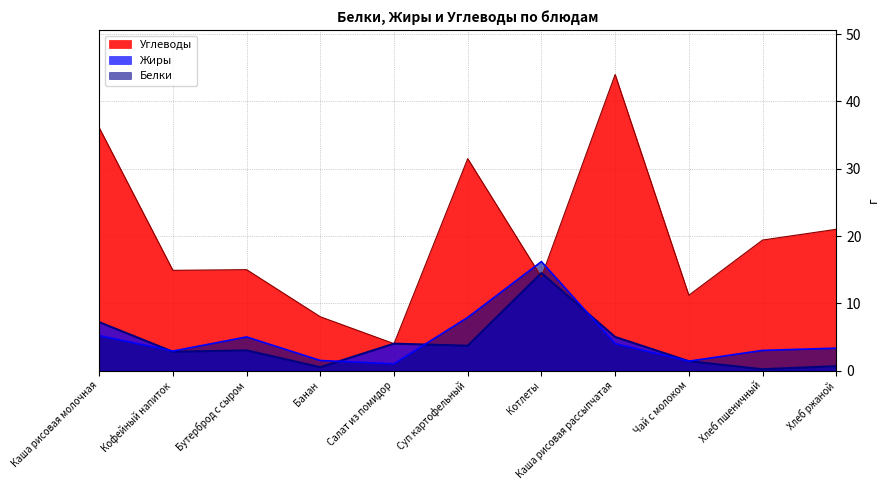

What is the difference between the maximum and minimum values in the Углеводы series?

40.0